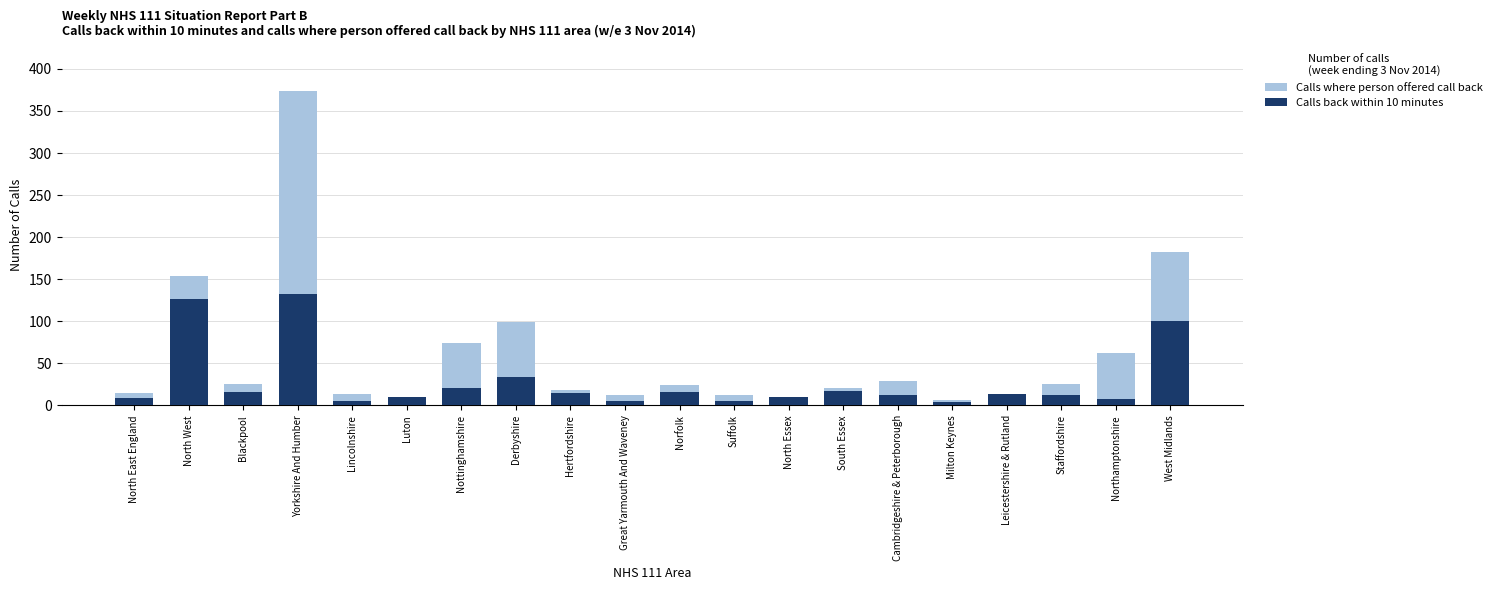

What is the greatest value displayed?

374